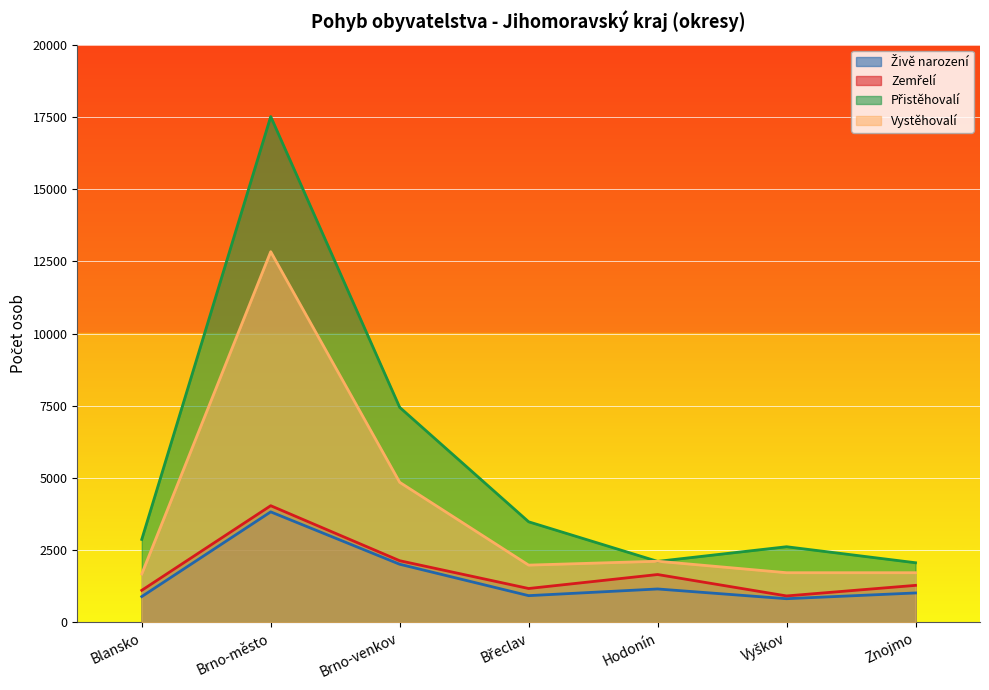

True or false: Vystěhovalí and Živě narození intersect in this chart.

False